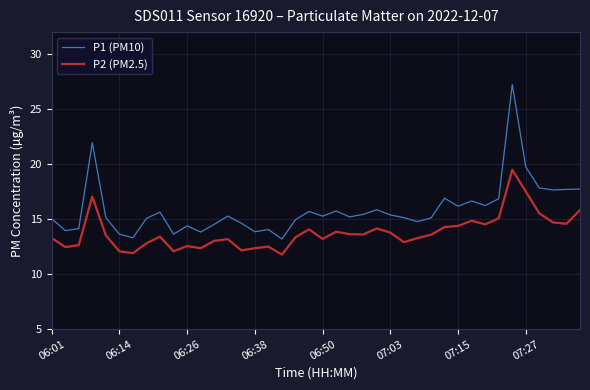

True or false: P1 (PM10) and P2 (PM2.5) cross at least once.

False